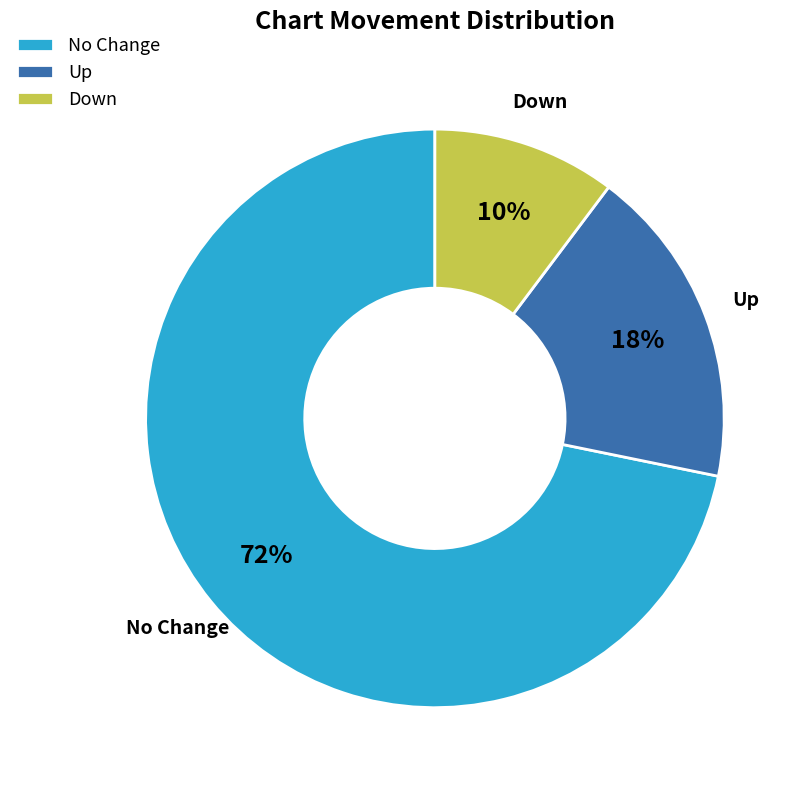

What is the largest slice in the pie chart?

No Change